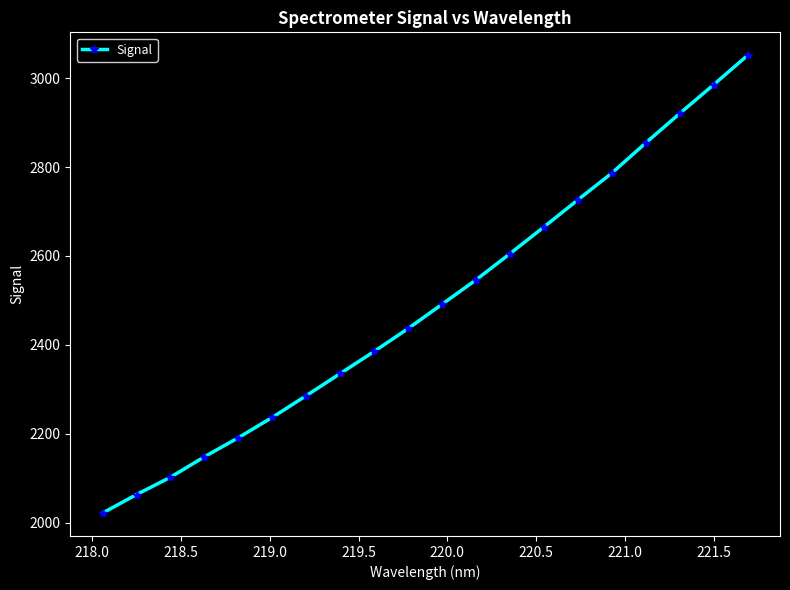

How many values exceed 2491?

10